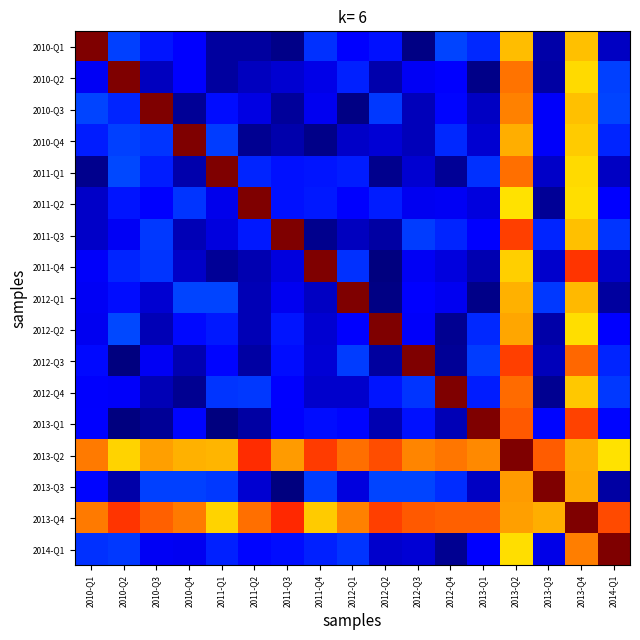

Count the number of data series in this chart.

17